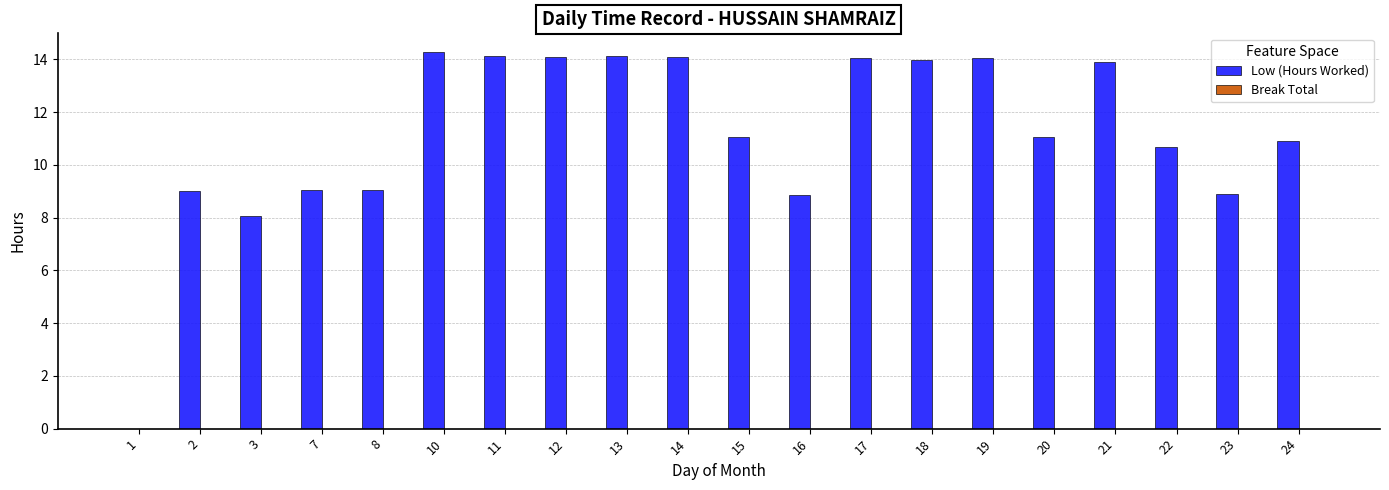

What is the greatest value displayed?

14.3